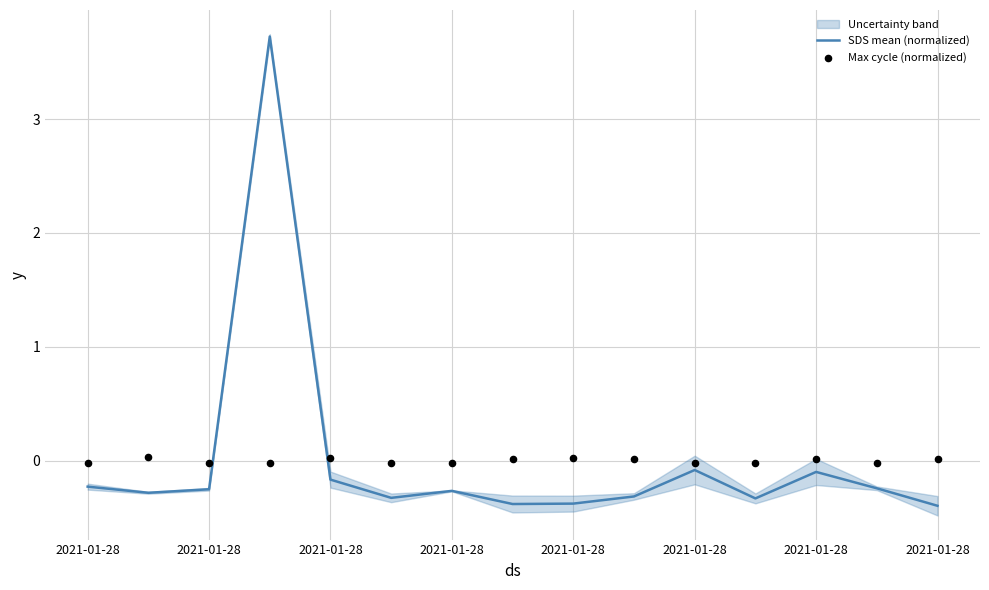

Which series reaches the minimum Y coordinate?

SDS mean (normalized)